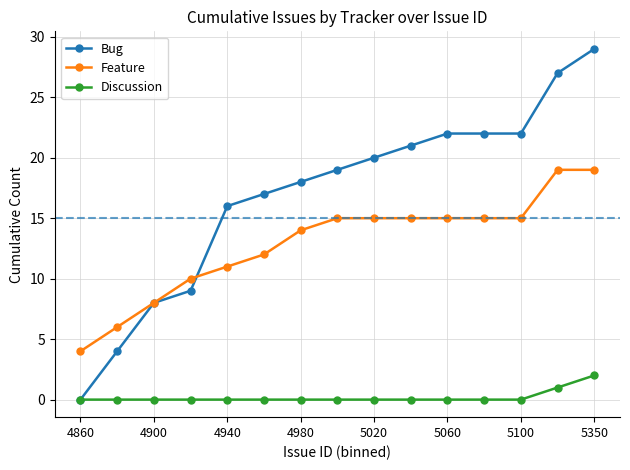

List the series in order of their peak value, lowest first.

Discussion, Feature, Bug